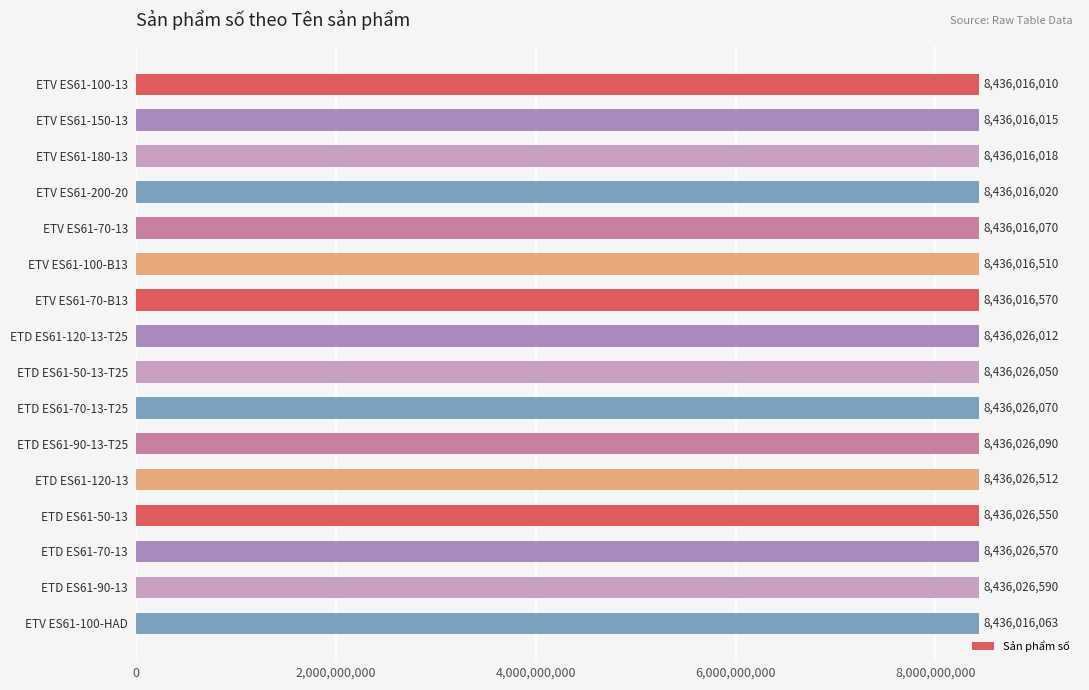

Reading bottom to top, what are all the values shown in this chart?

8436016063	8436026590	8436026570	8436026550	8436026512	8436026090	8436026070	8436026050	8436026012	8436016570	8436016510	8436016070	8436016020	8436016018	8436016015	8436016010